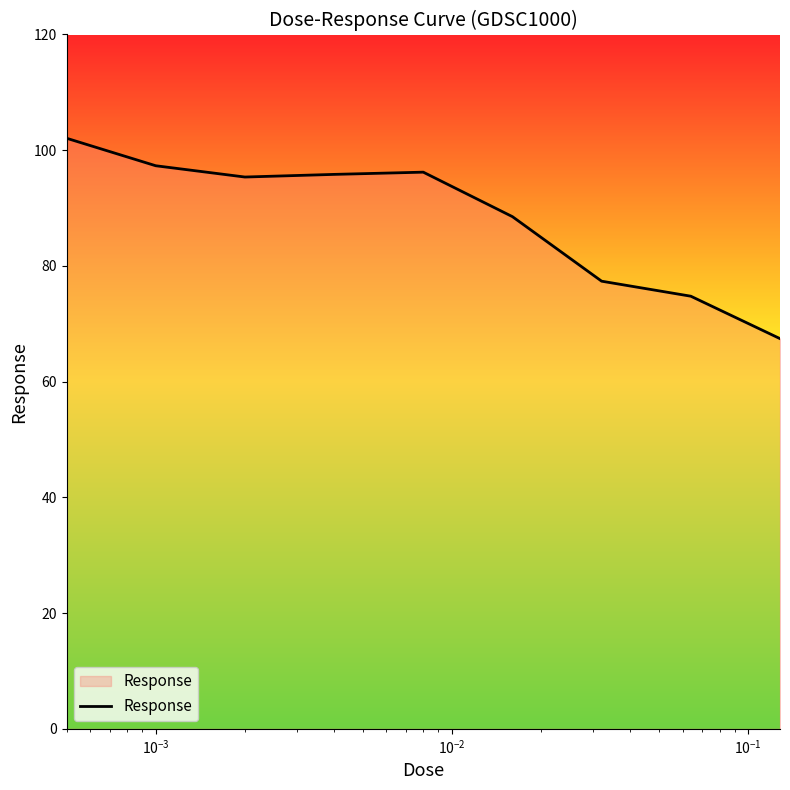

What is the difference between the maximum and minimum values?

34.6